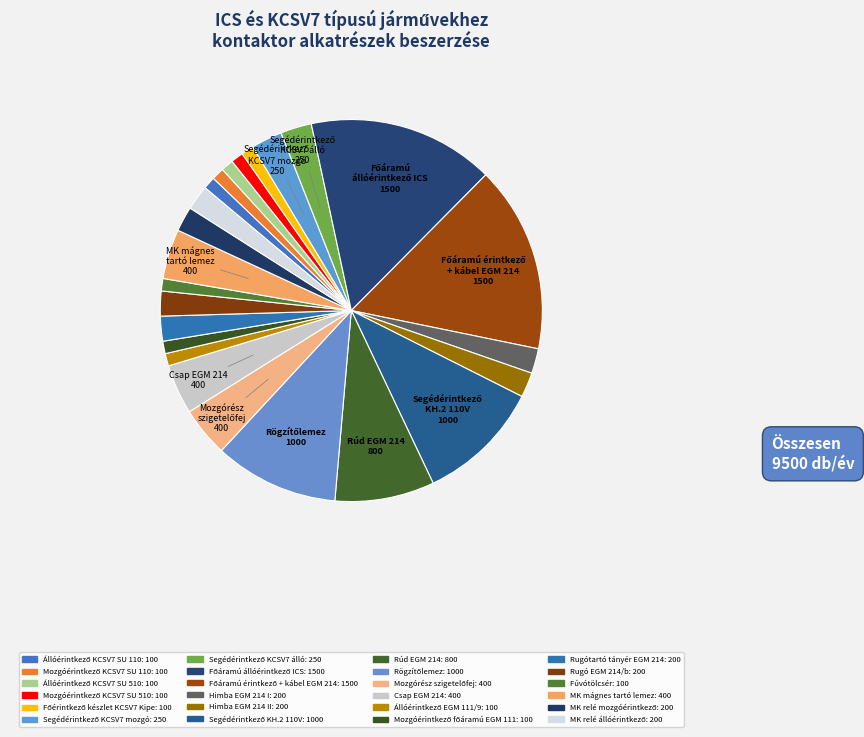

How many slices are in this pie chart?

24